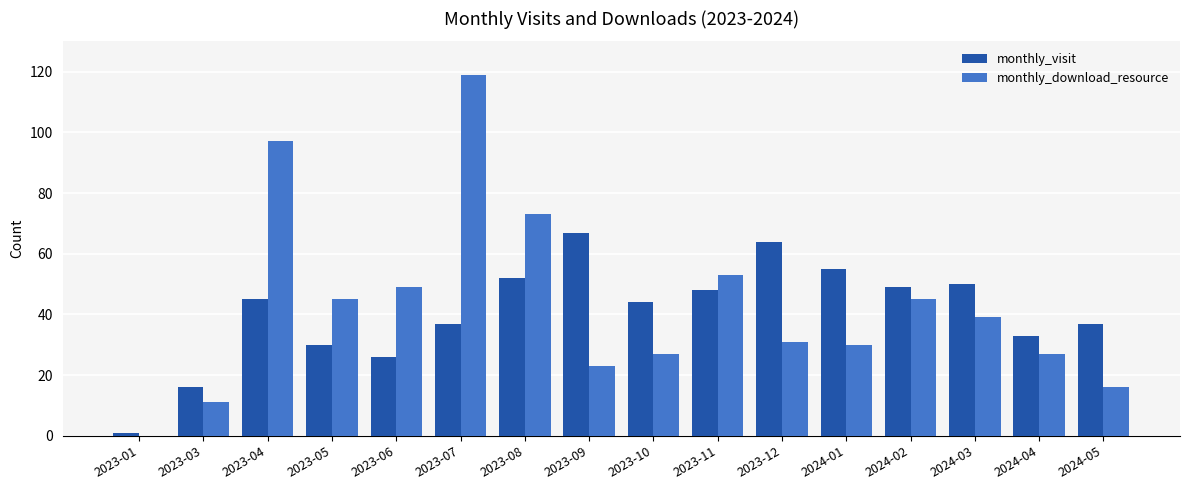

Between 2023-06 and 2023-08, which series saw the biggest shift?

monthly_visit